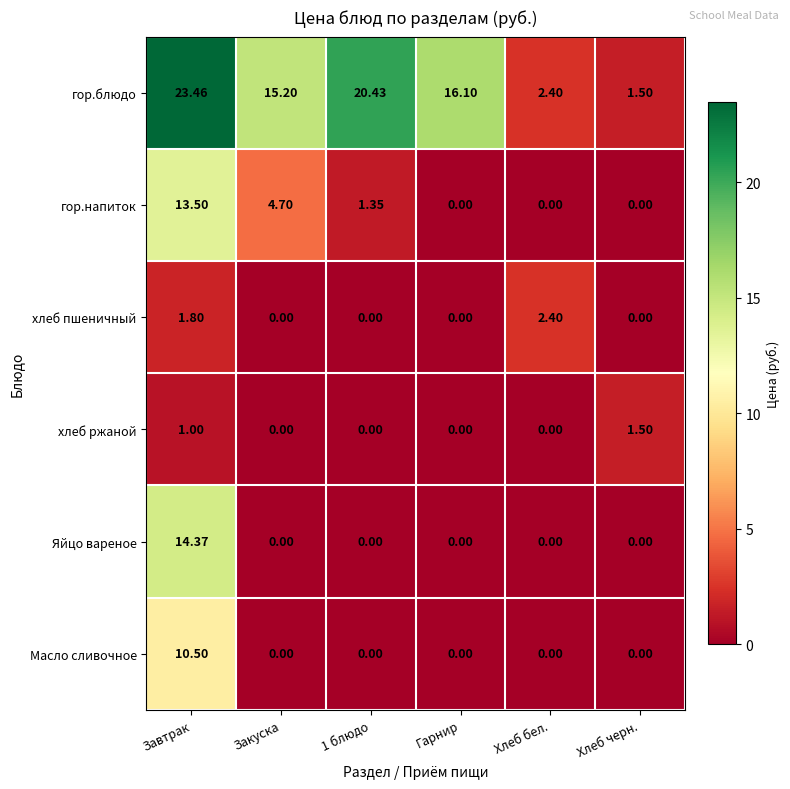

Which series has the largest total across all categories?

гор.блюдо